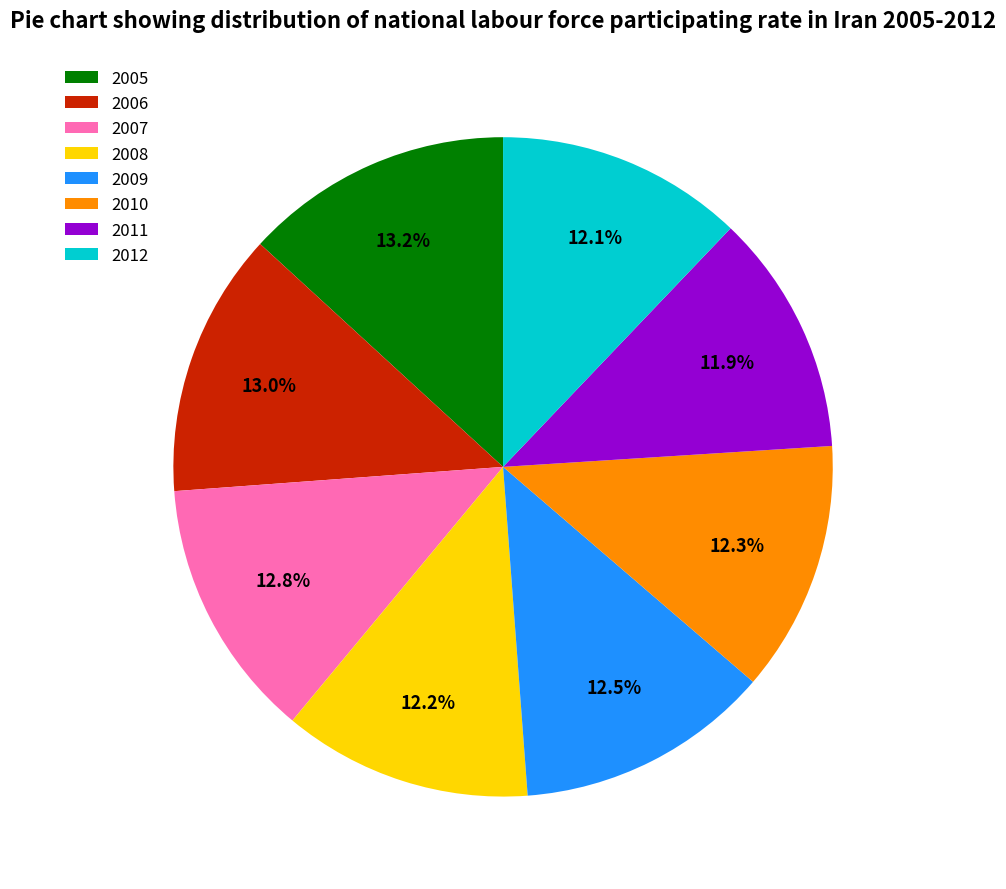

Combined, do 2006 and 2008 account for over 50%?

No